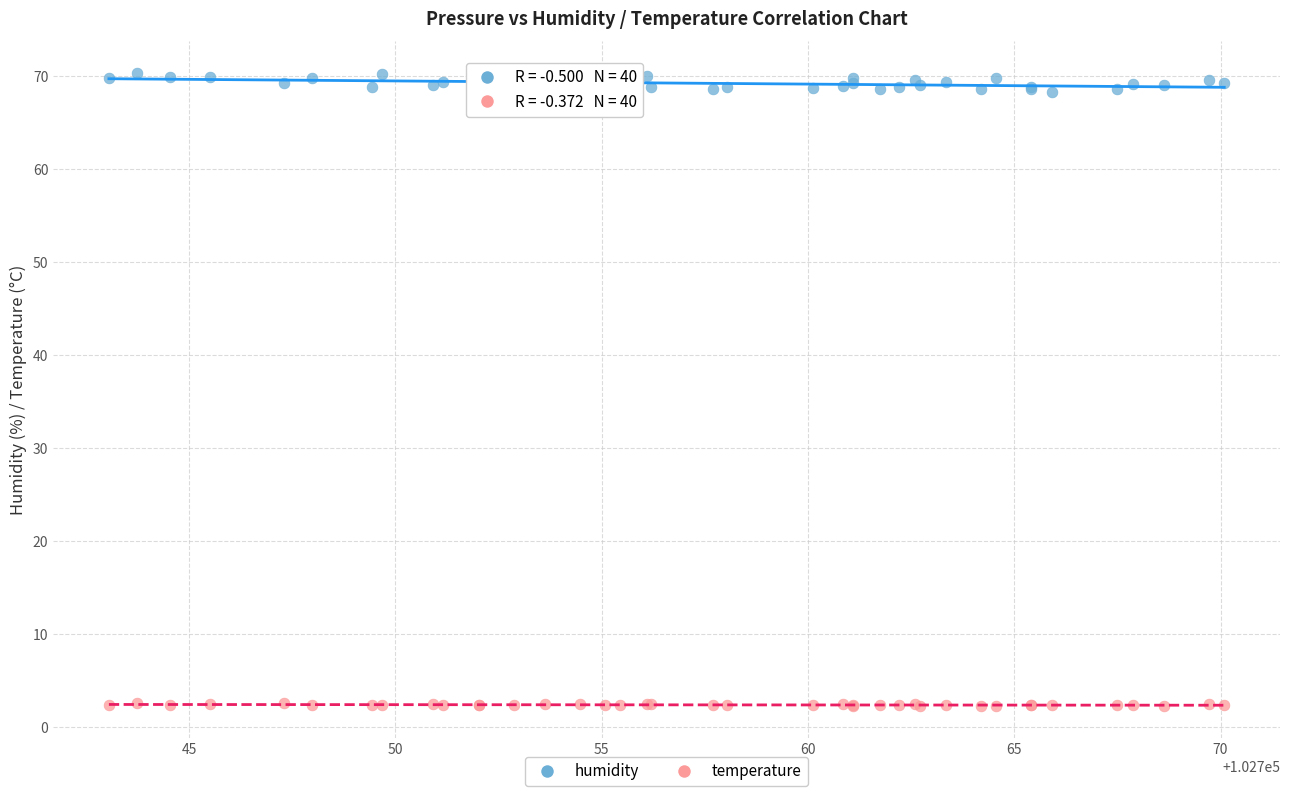

Which series contains the highest Y value?

humidity